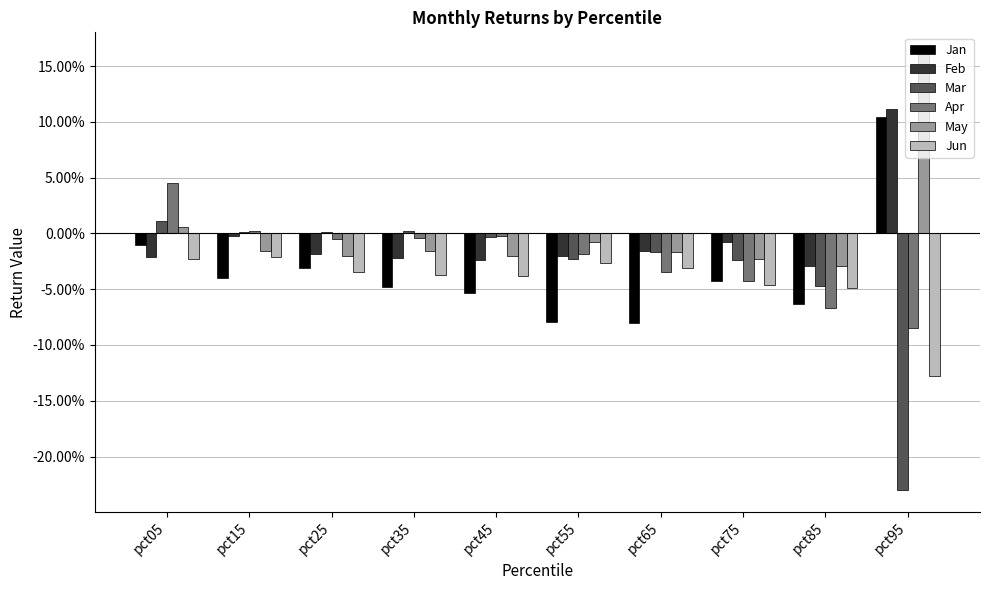

Does the chart contain stacked bars?

No